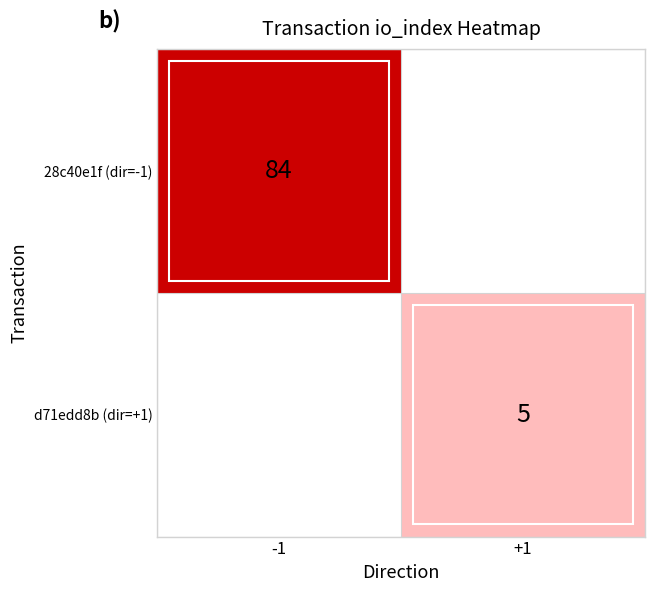

The value of d71edd8b (dir=+1) at +1 is 5. True or false?

True